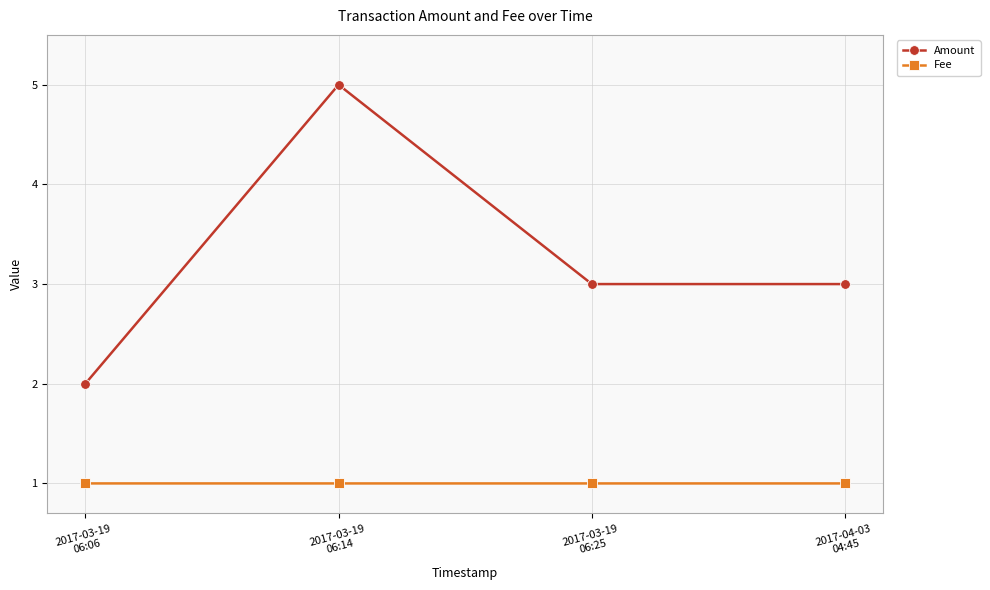

What is the smallest value displayed?

1.0